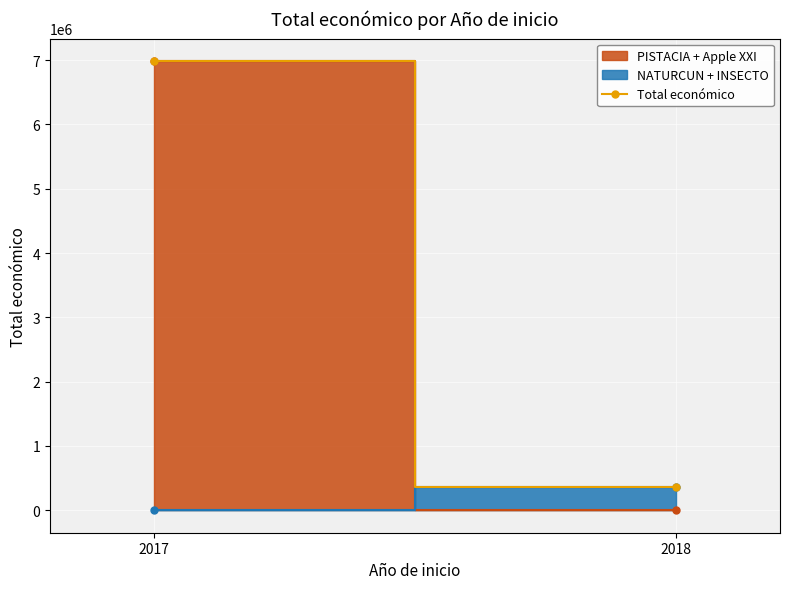

What is the value of the 2nd point from the left?

363721